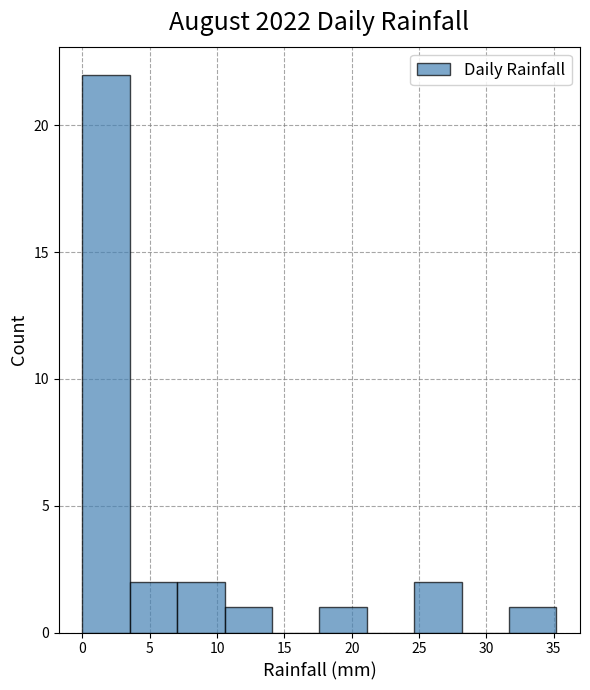

What is the height of the bar covering 7.0 to 10.5 on the x-axis? Neither the bar edges nor the heights are printed on the chart, so give them approximately, as read against the axes.

2